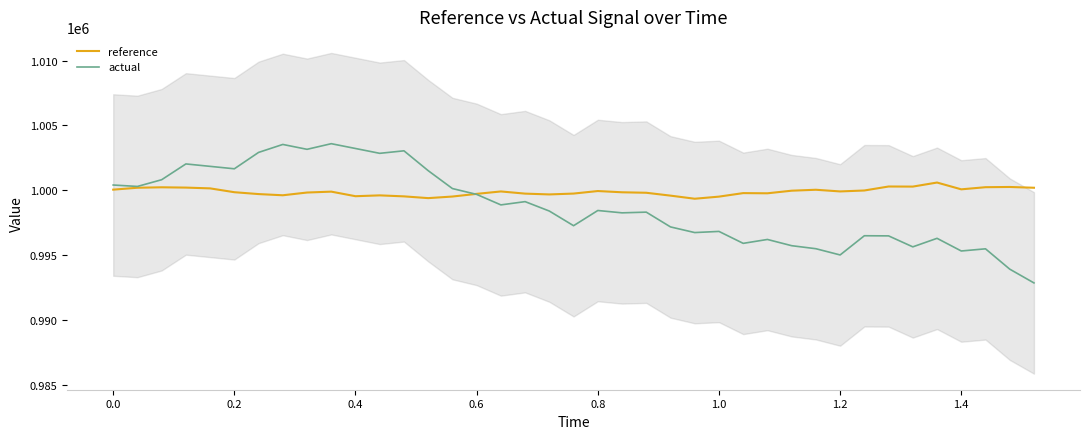

True or false: reference has a value of 316443.8 at 1.2.

False